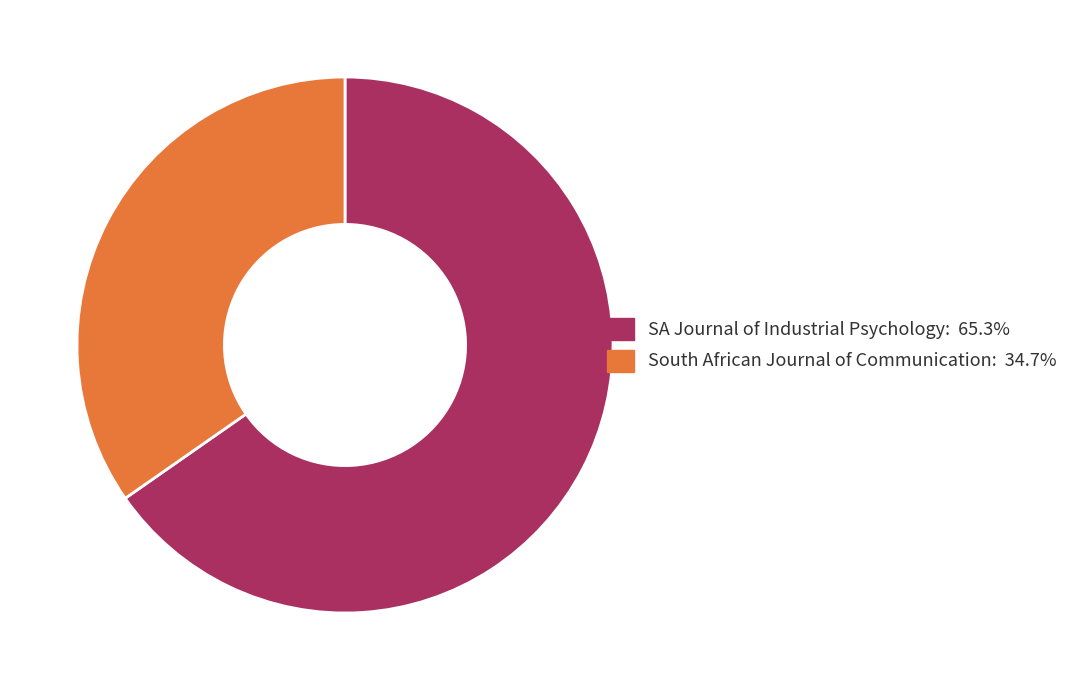

Is it true that SA Journal of Industrial Psychology is 51% of the pie?

False